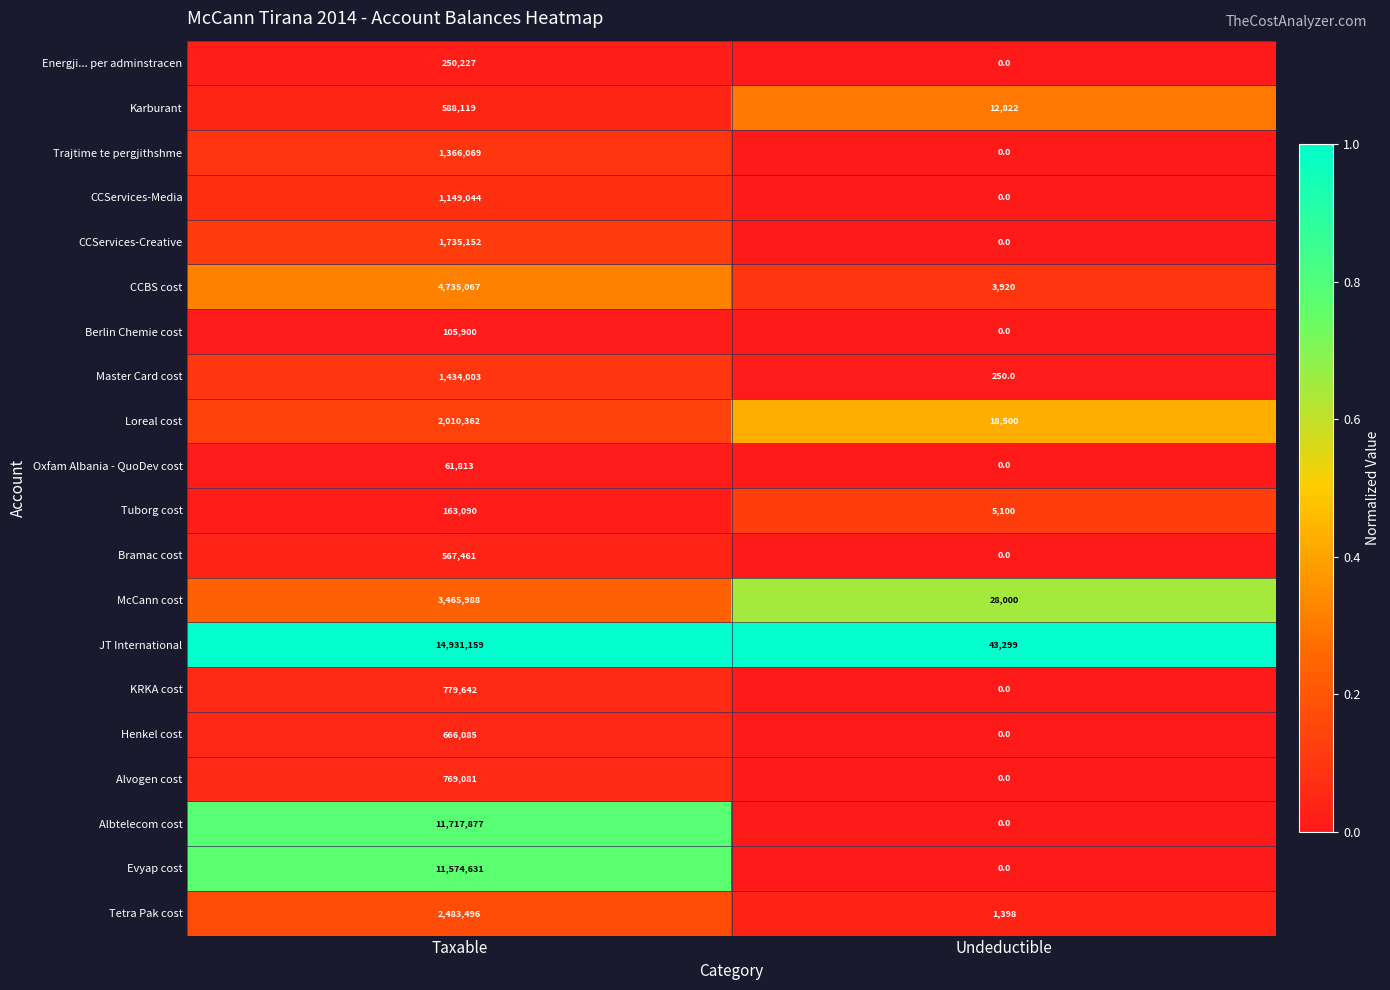

What is the difference between the maximum and minimum values in the Energji... per adminstracen series?

250227